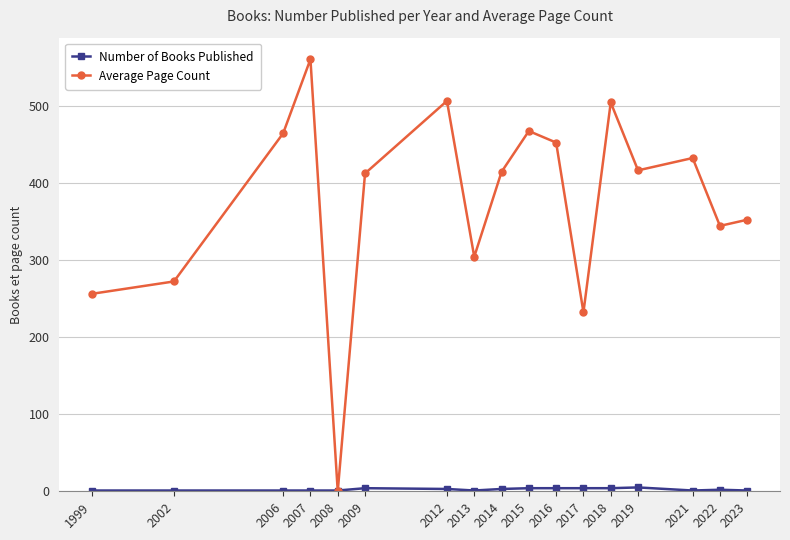

True or false: Average Page Count has a value of 272 at 2002.

True